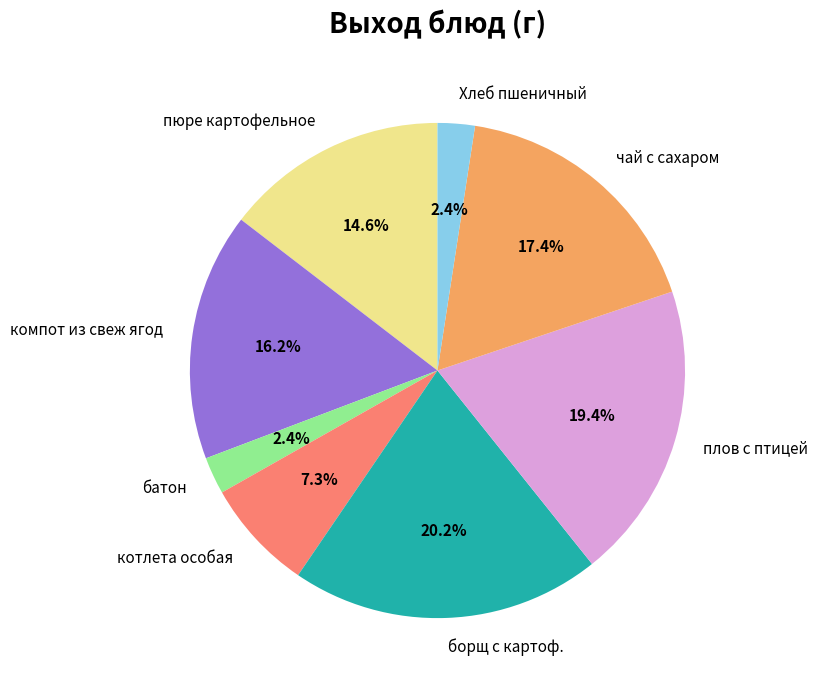

Is there a majority slice in this chart?

No